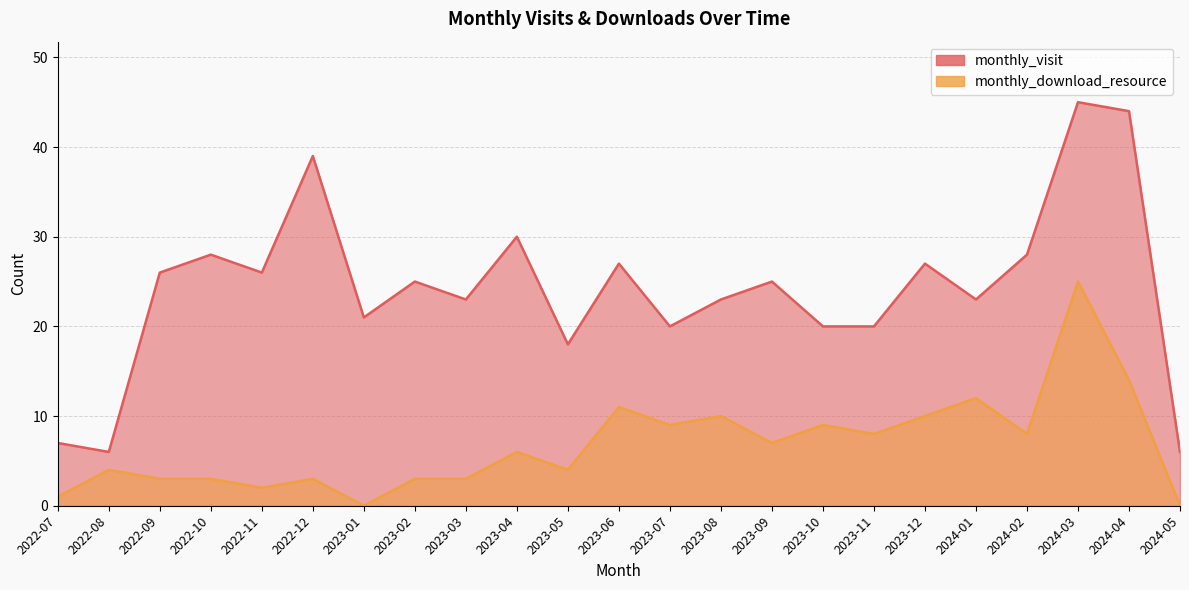

Between 2024-03 and 2024-04, which series saw the biggest shift?

monthly_download_resource